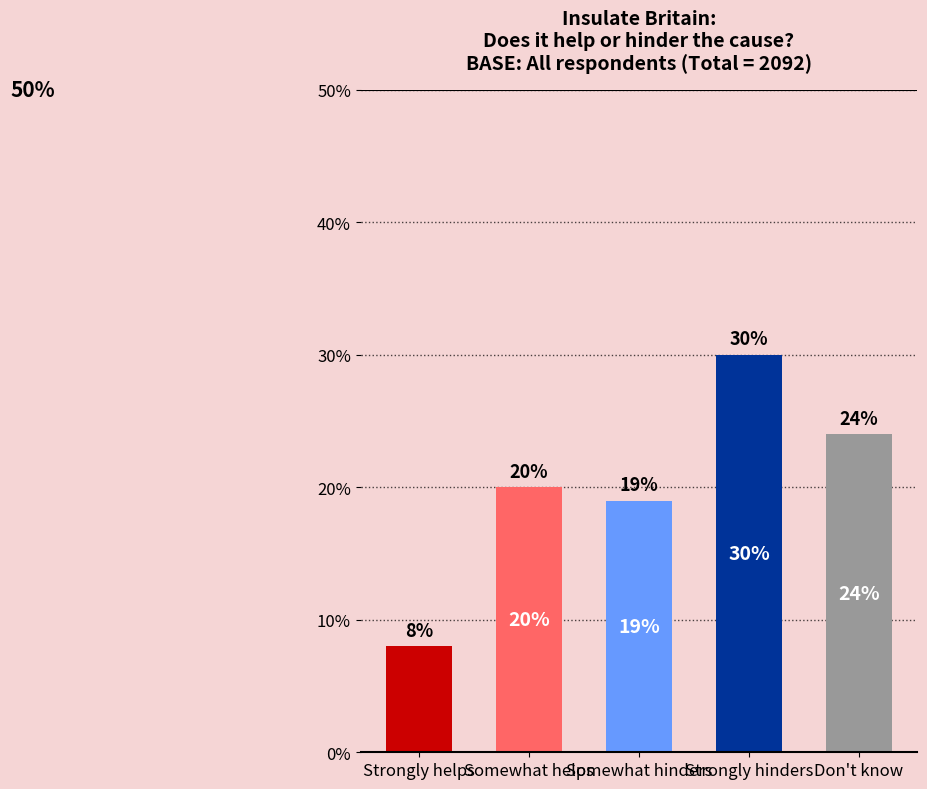

What is the average value?

0.2